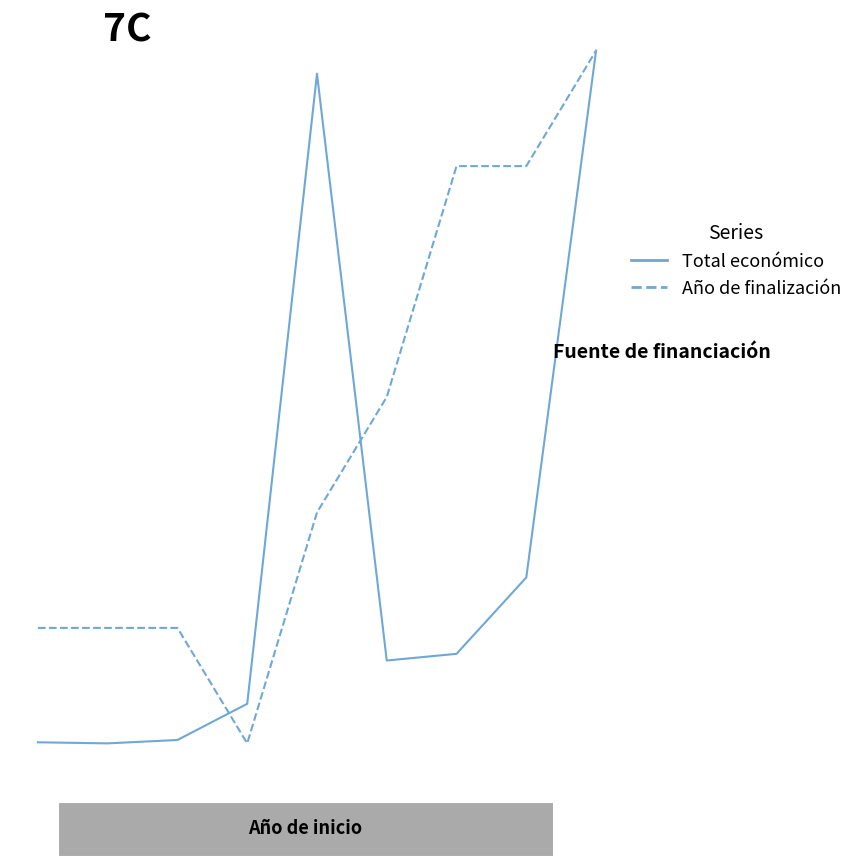

Where does the Año de finalización series first go above 2022?

5